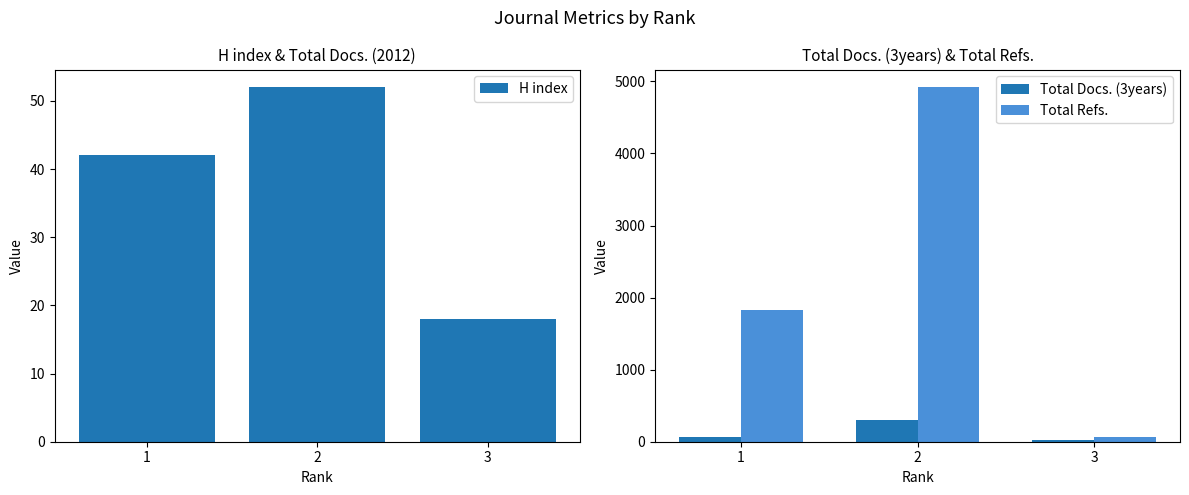

What is the value of the Total Refs. bar at the 3rd from the left?

65